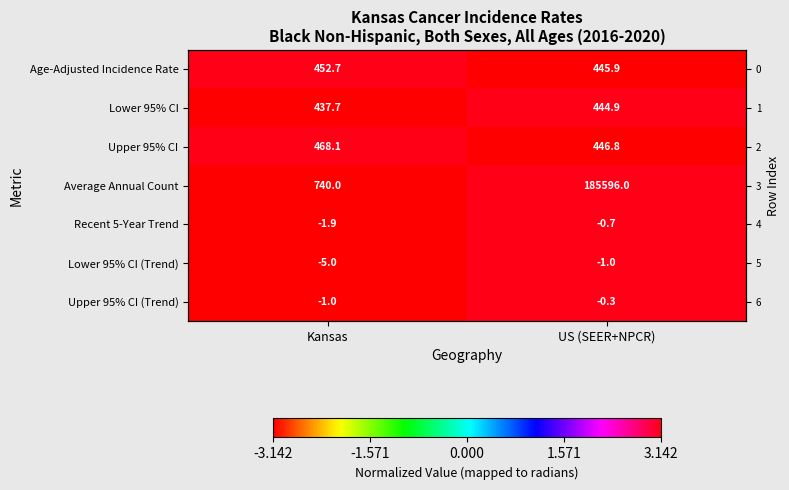

Is the value of Lower 95% CI (Trend) at Kansas greater than the value of Average Annual Count at US (SEER+NPCR)?

No